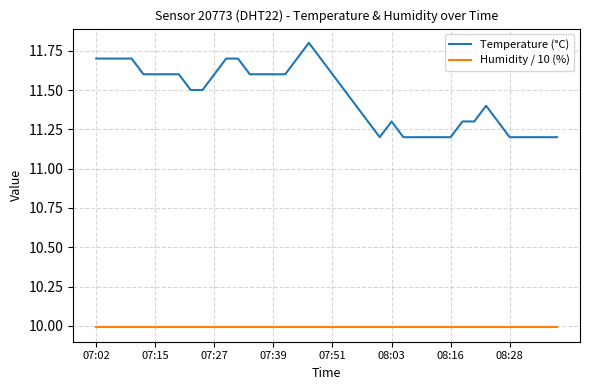

True or false: Temperature (°C) has more than 0 points higher than both neighbors.

True